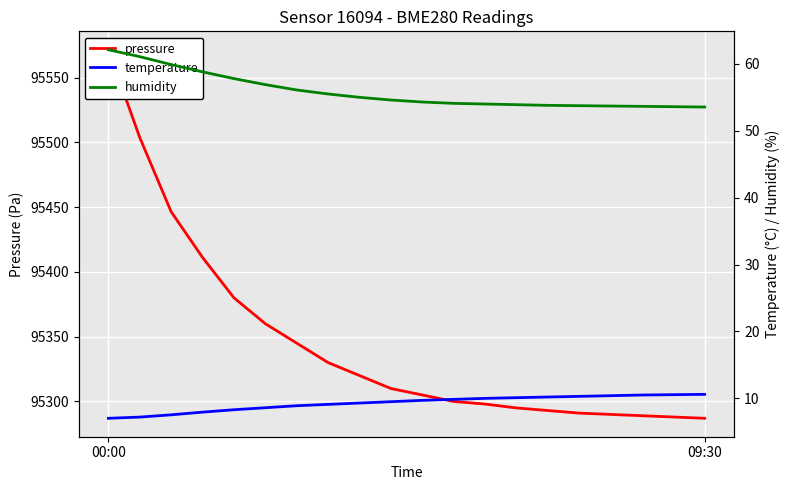

What is the average value of the humidity series?

55.8